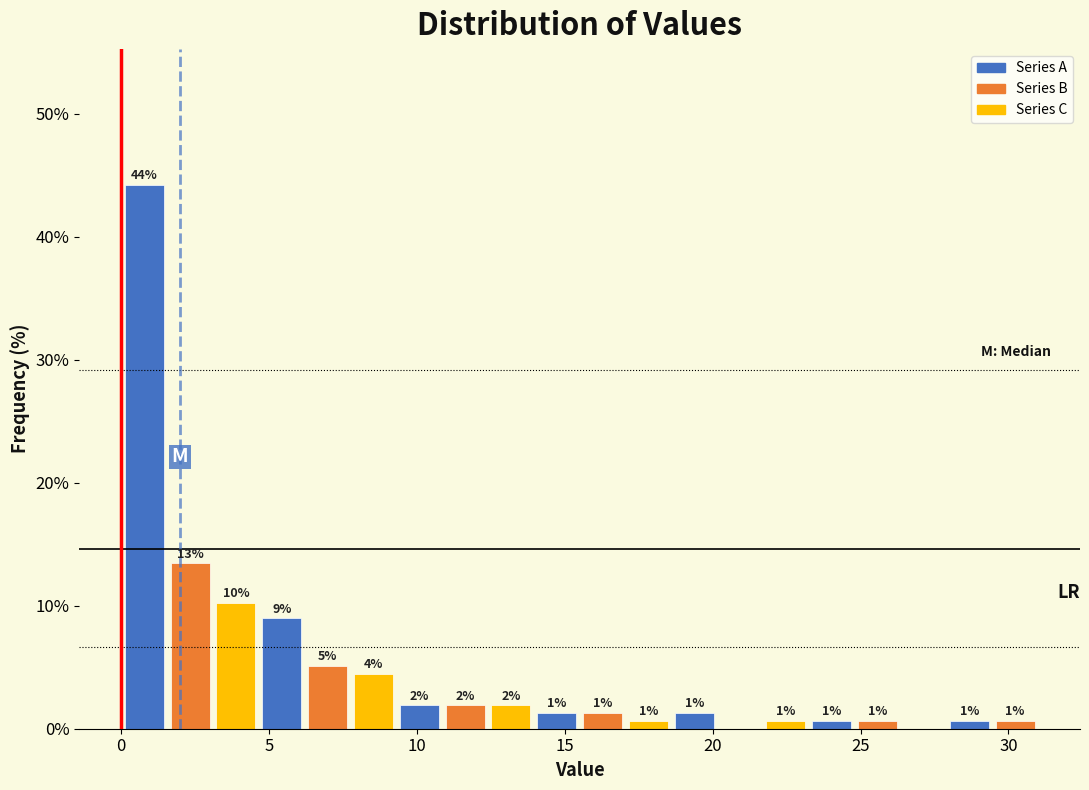

Read against the x-axis, roughly where is the centre of the tallest bar?

1.0